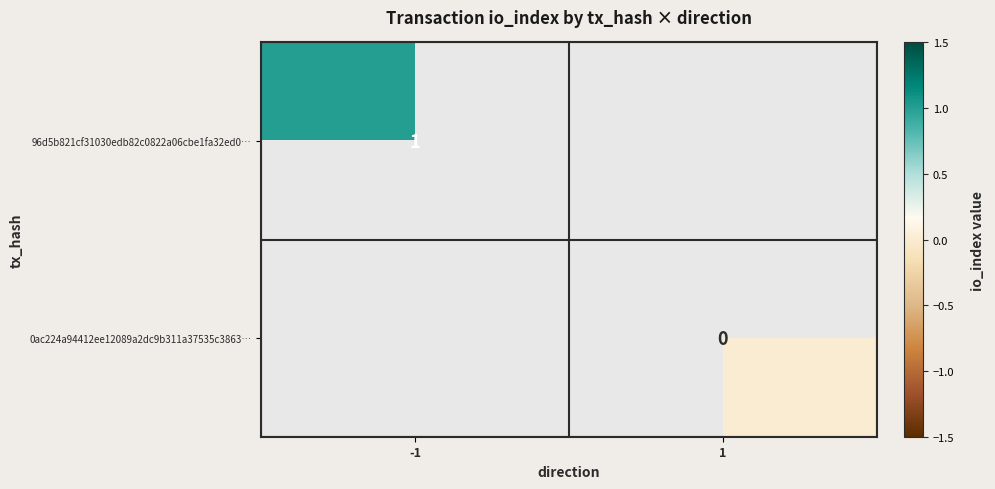

Is the value of 0ac224a94412ee12089a2dc9b311a37535c3863… at 1 greater than the value of 96d5b821cf31030edb82c0822a06cbe1fa32ed0… at -1?

No